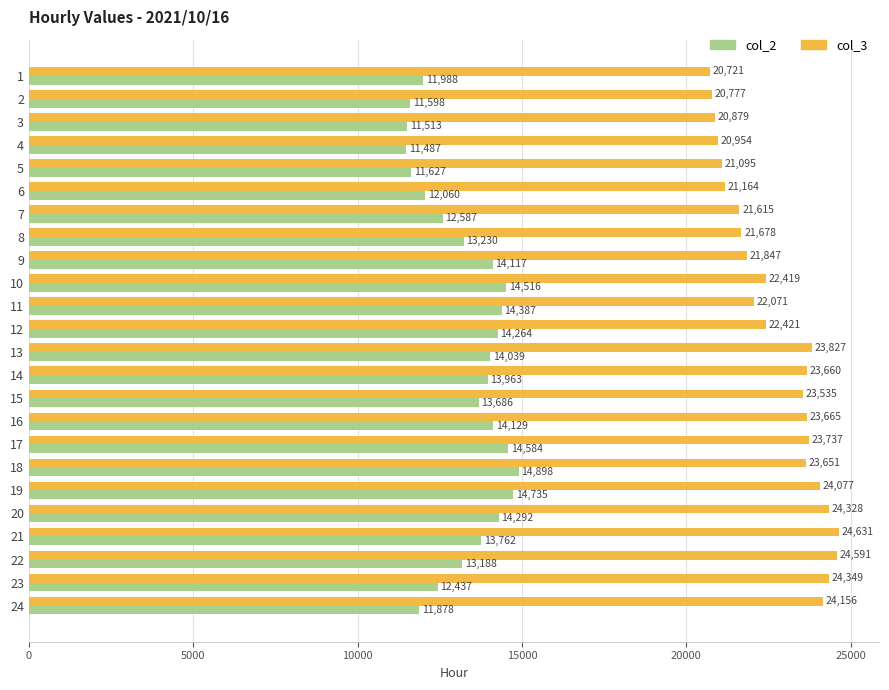

The value of col_3 at 5 is 8635. True or false?

False